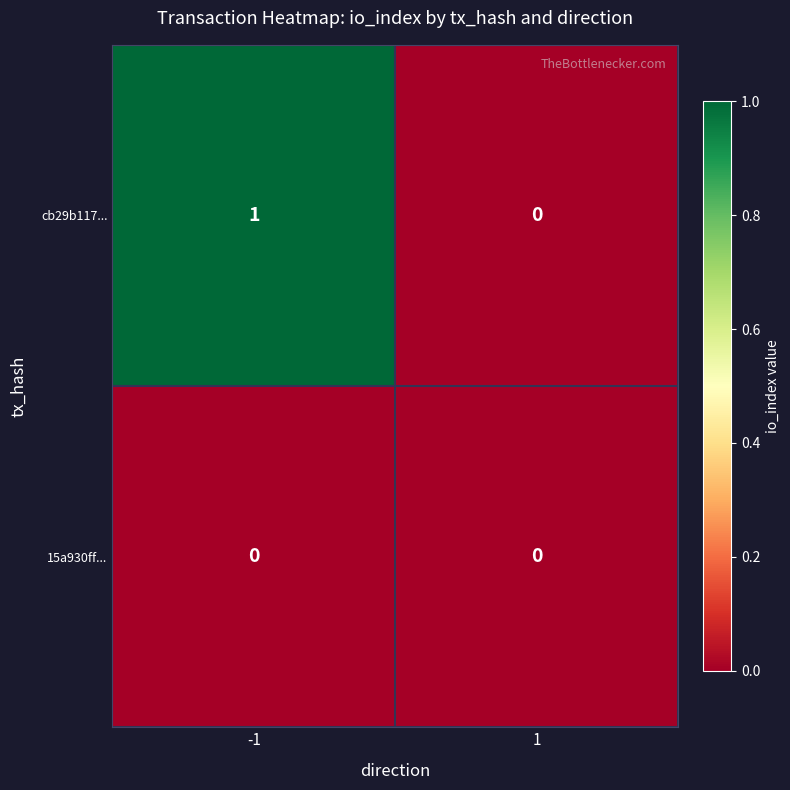

Reading left to right, list all the values displayed in this chart.

cb29b117...: -1=1	1=0
15a930ff...: -1=0	1=0